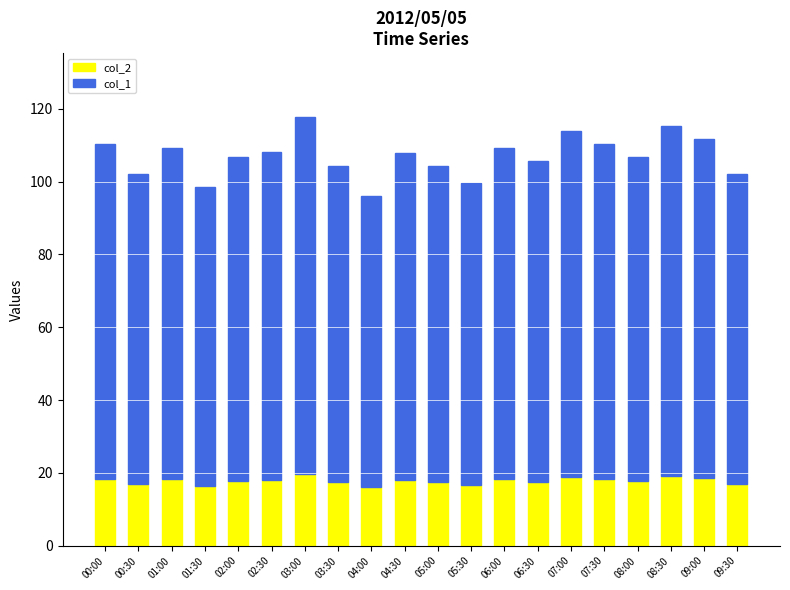

True or false: col_2 has a value of 16.6 at 05:30.

True